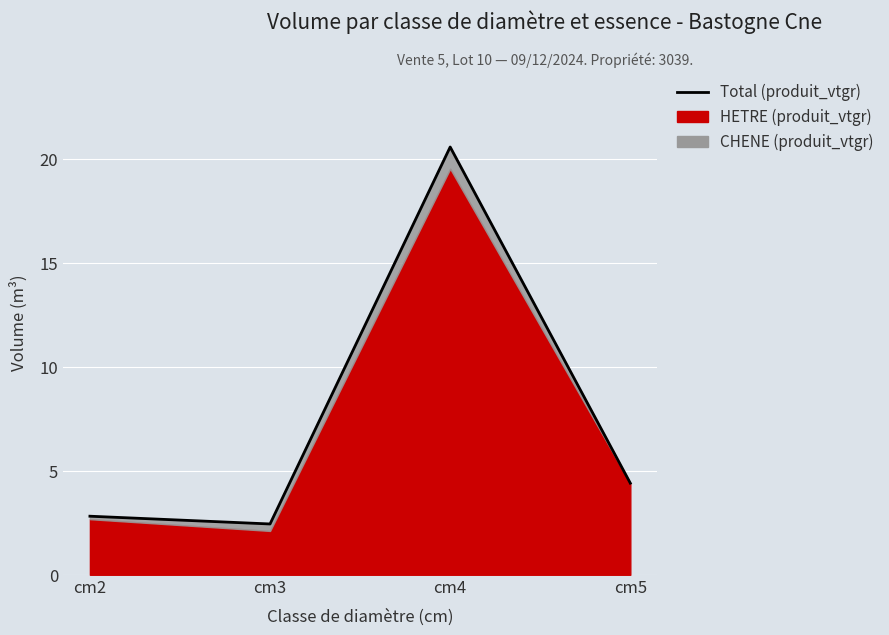

True or false: the data shows 0.7 at cm2.

False